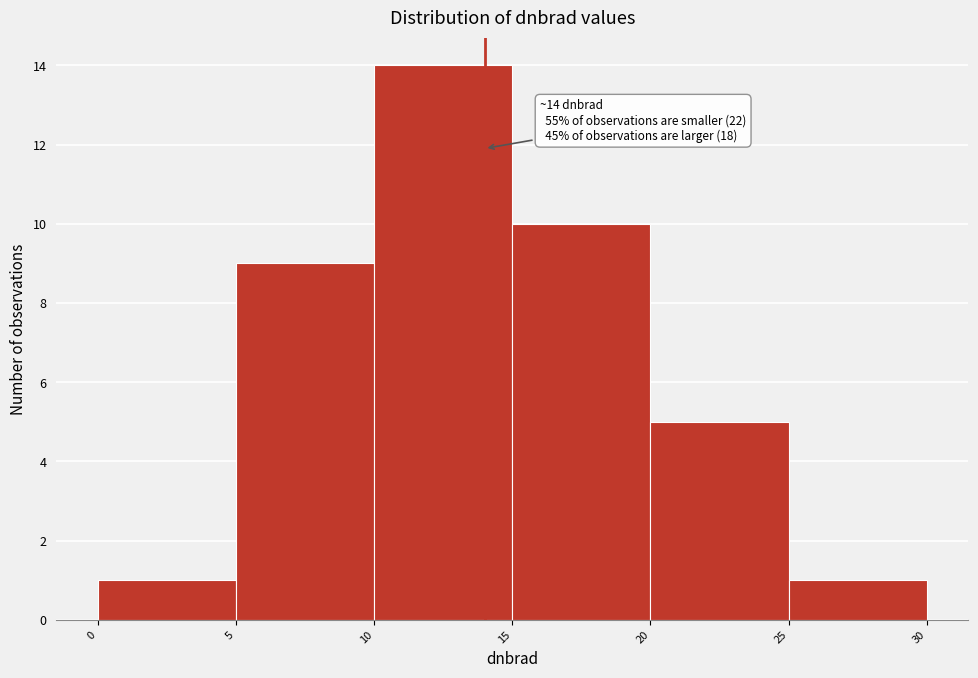

Over which range of the x-axis is the bar tallest?

10 to 15